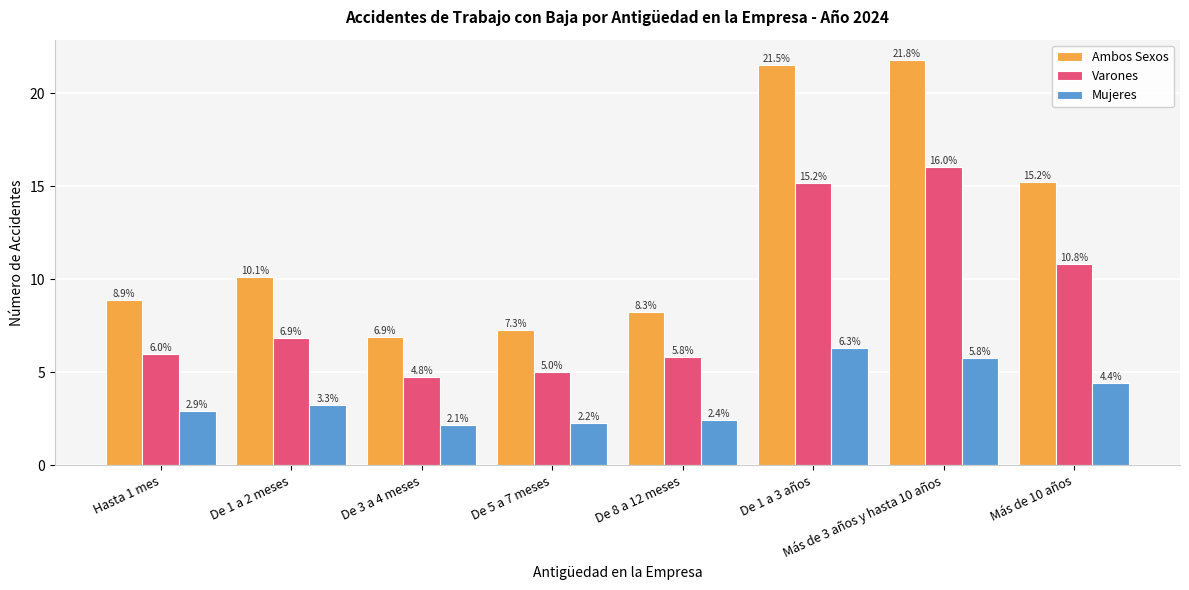

Reading right to left, what are all the values shown in this chart?

Ambos Sexos: Más de 10 años=15.2	Más de 3 años y hasta 10 años=21.8	De 1 a 3 años=21.5	De 8 a 12 meses=8.3	De 5 a 7 meses=7.3	De 3 a 4 meses=6.9	De 1 a 2 meses=10.1	Hasta 1 mes=8.9
Varones: Más de 10 años=10.8	Más de 3 años y hasta 10 años=16.0	De 1 a 3 años=15.2	De 8 a 12 meses=5.8	De 5 a 7 meses=5.0	De 3 a 4 meses=4.8	De 1 a 2 meses=6.9	Hasta 1 mes=6.0
Mujeres: Más de 10 años=4.4	Más de 3 años y hasta 10 años=5.8	De 1 a 3 años=6.3	De 8 a 12 meses=2.4	De 5 a 7 meses=2.2	De 3 a 4 meses=2.1	De 1 a 2 meses=3.3	Hasta 1 mes=2.9